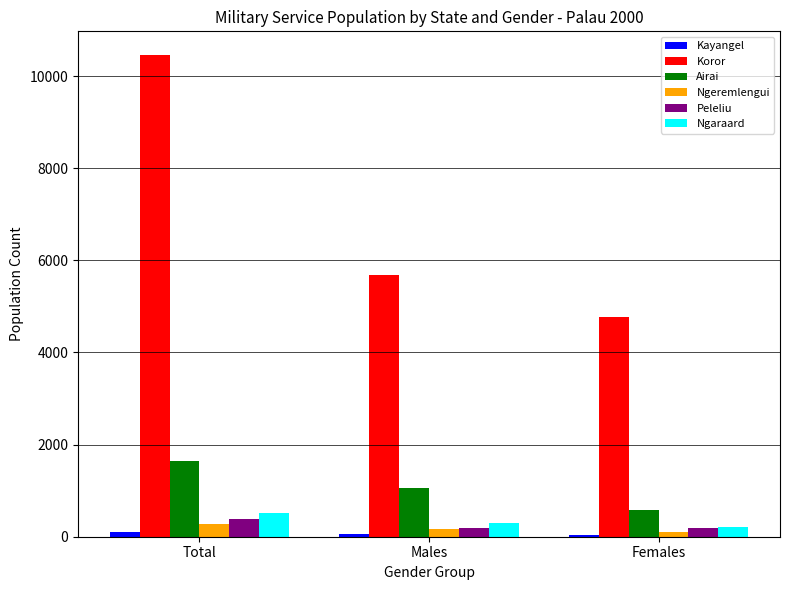

At which category is the sum across all series the highest?

Total